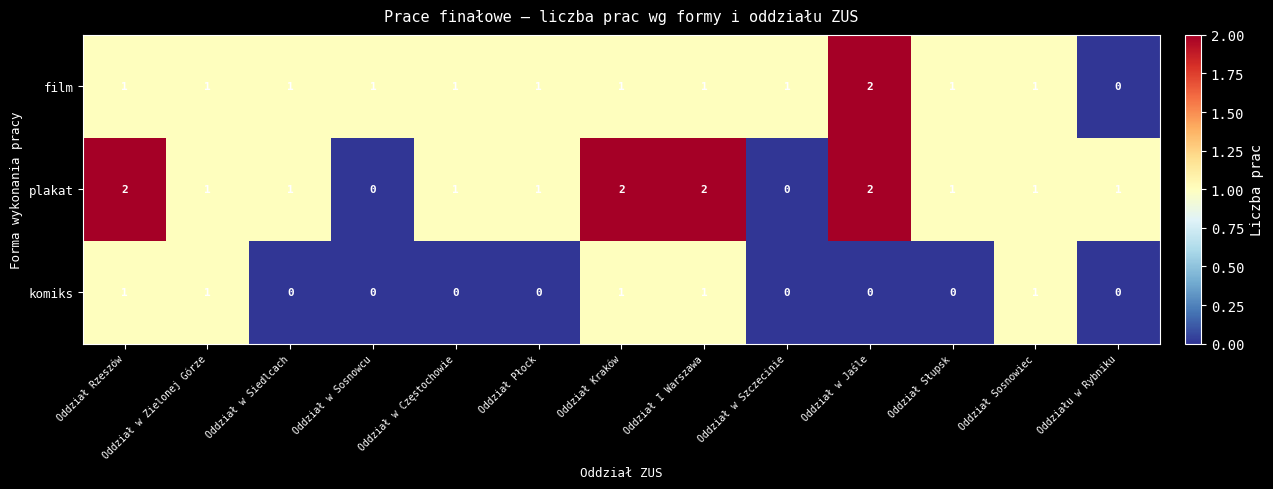

Is the value of film at Oddział w Siedlcach greater than the value of komiks at Oddział w Częstochowie?

Yes